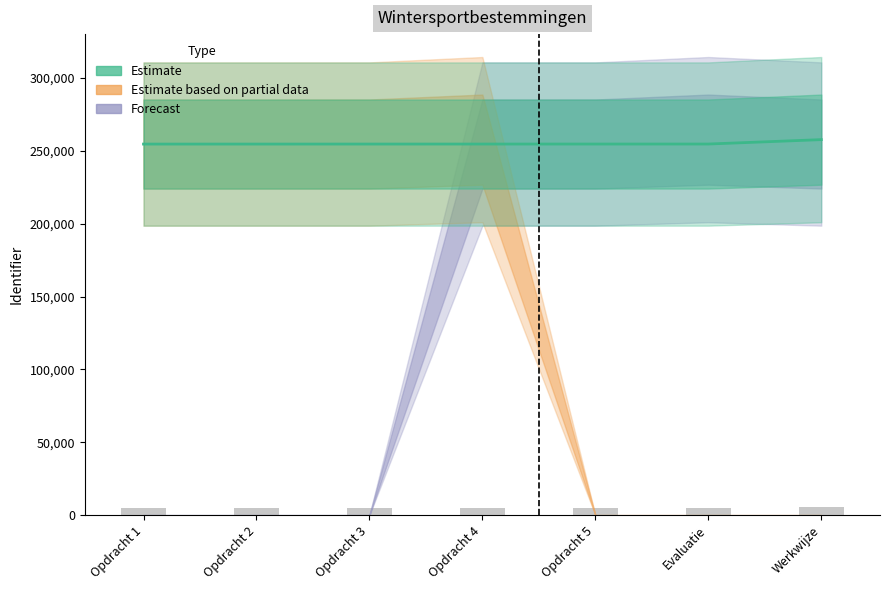

Reading right to left, transcribe all the data shown in this chart.

Werkwijze=257634	Evaluatie=254609	Opdracht 5=254604	Opdracht 4=254598	Opdracht 3=254591	Opdracht 2=254584	Opdracht 1=254577